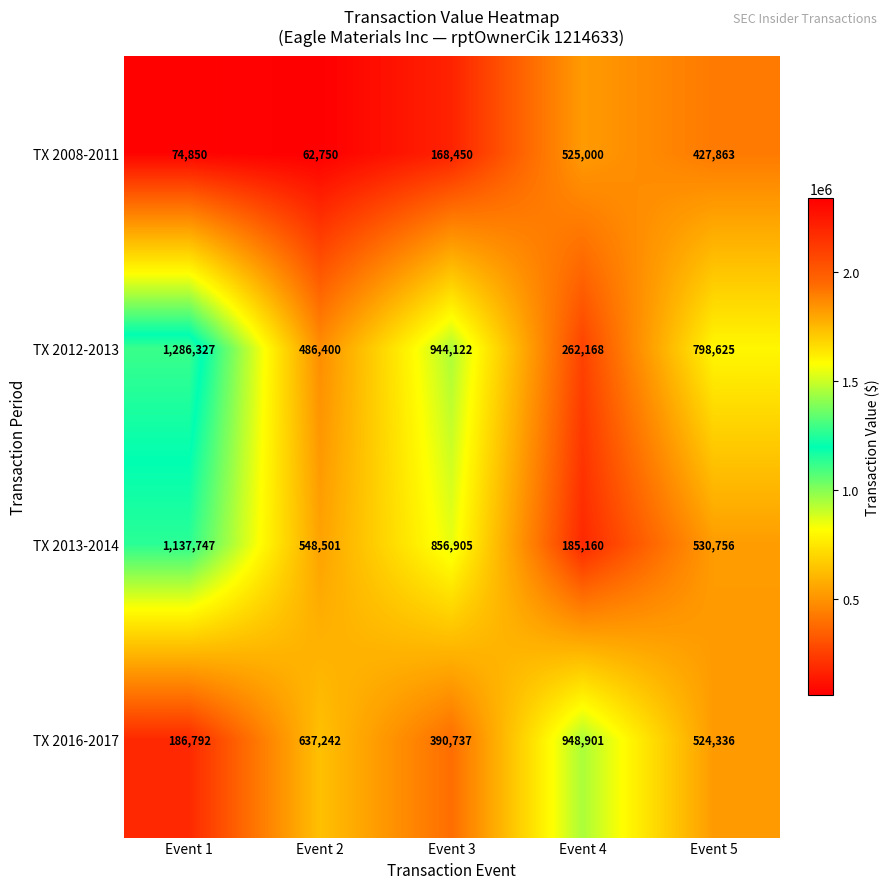

What is the smallest value displayed?

62750